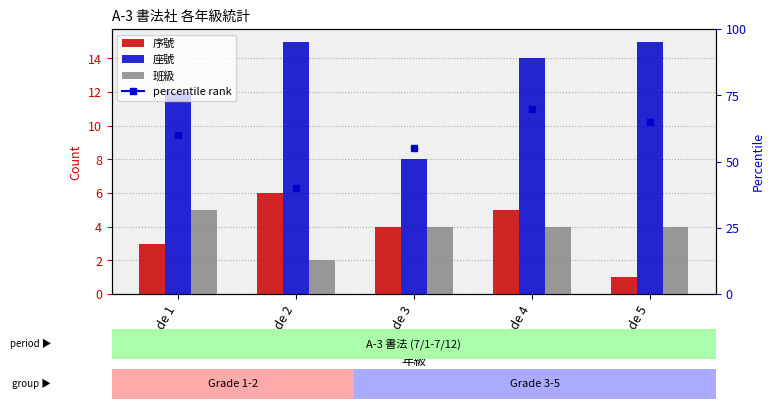

Where is 序號 nearest to the value 3?

Grade 1